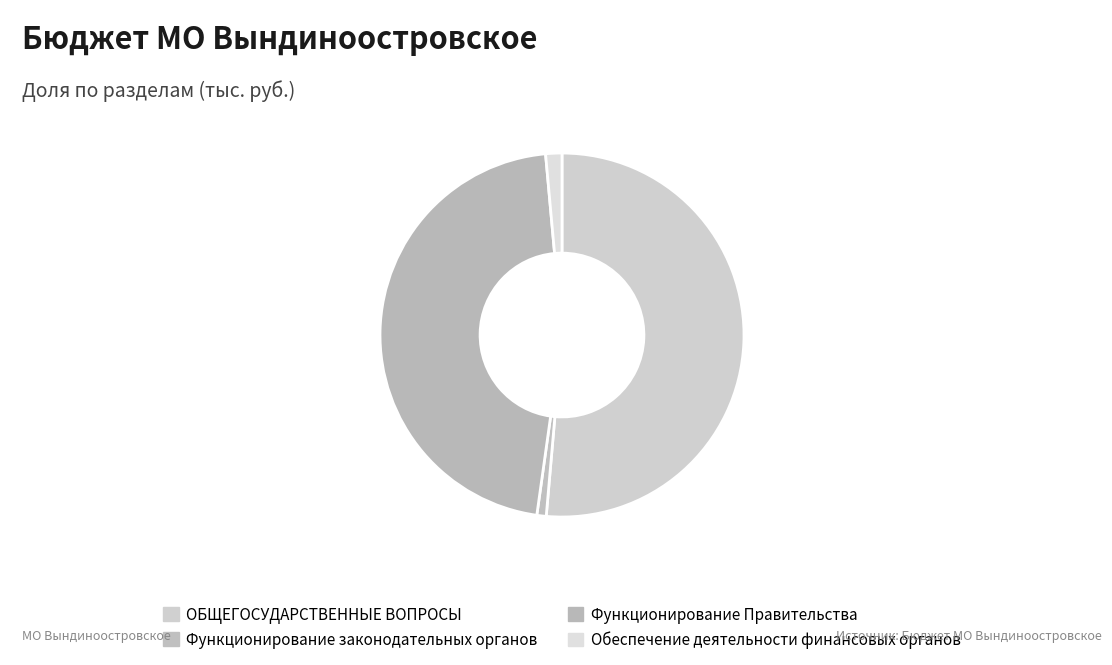

Which category has the smallest portion of the pie?

Функционирование законодательных органов